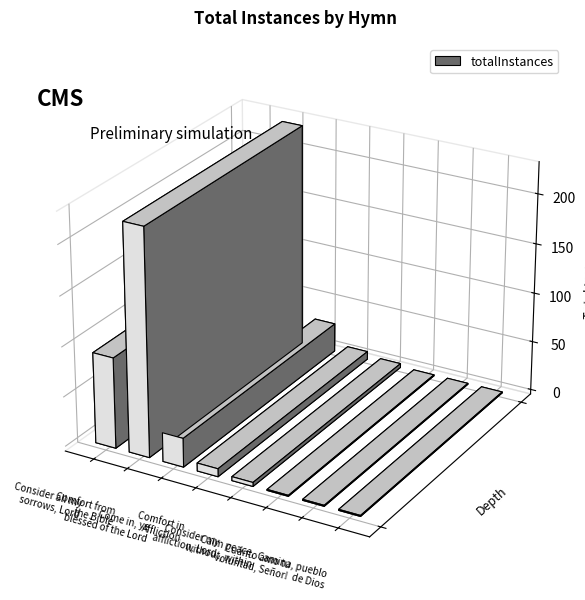

At which category does the chart reach its peak across all series?

Comfort from
the Bible